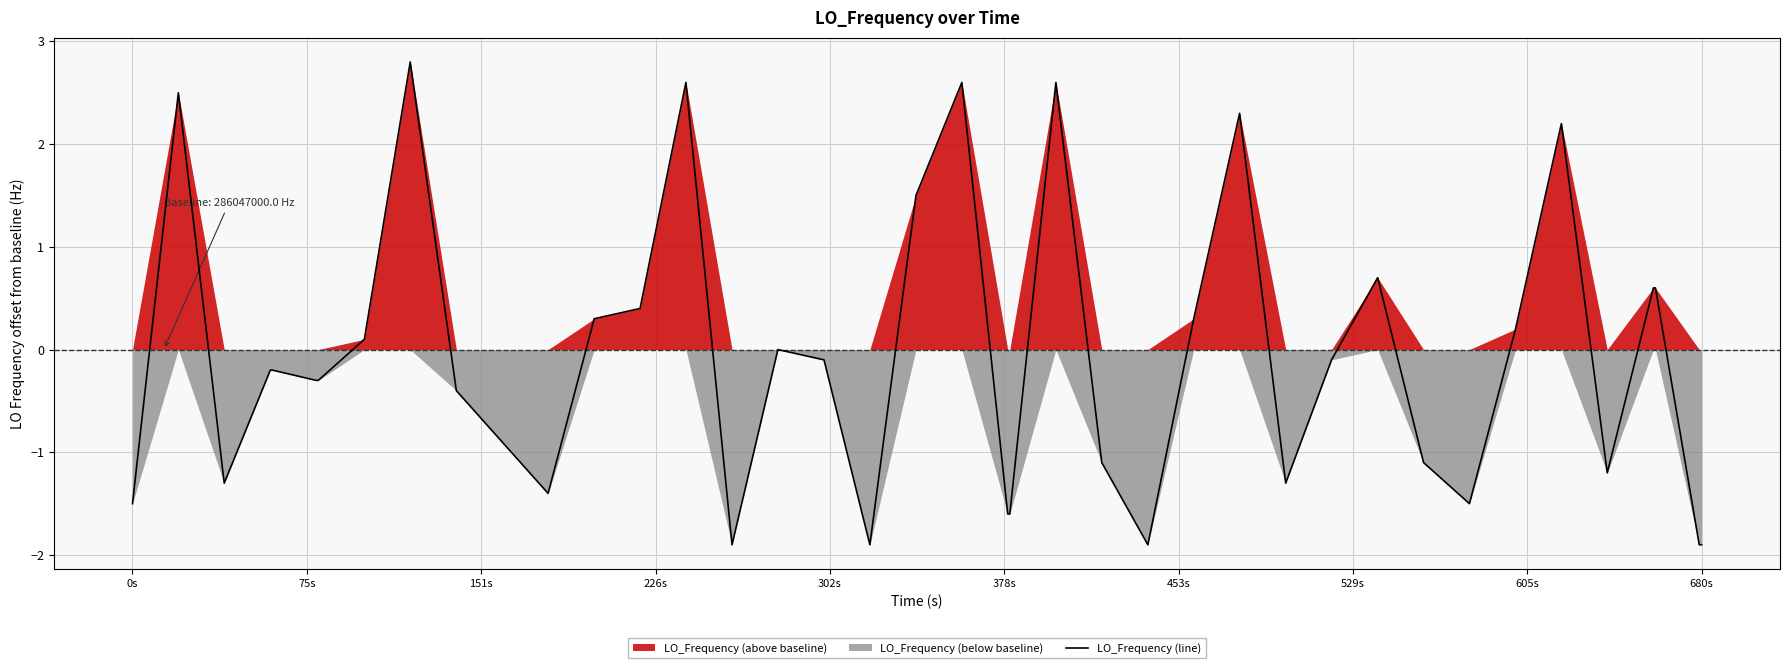

What is the minimum value for LO_Frequency (line)?

-1.9